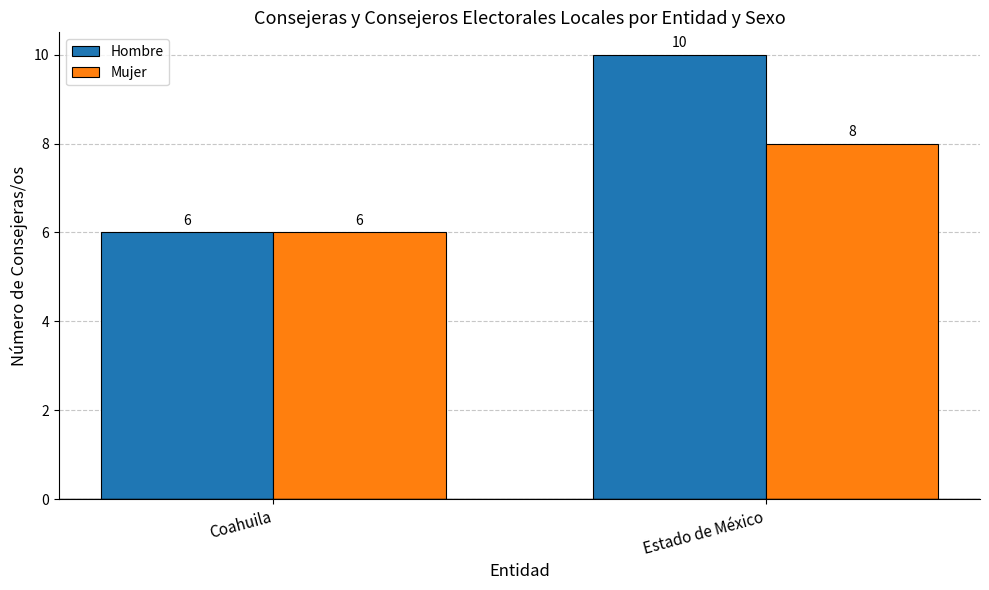

What is the label of the 2nd bar from the left?

Estado de México